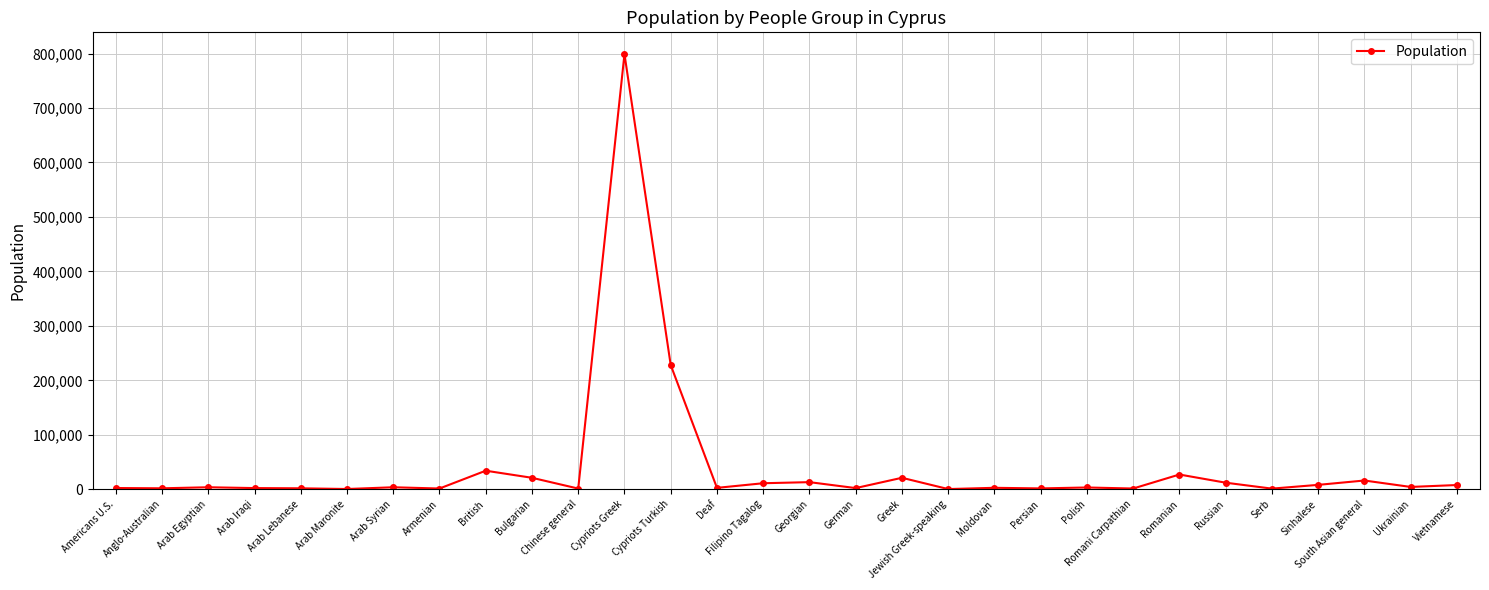

Does the chart display data point markers on the line(s)?

Yes